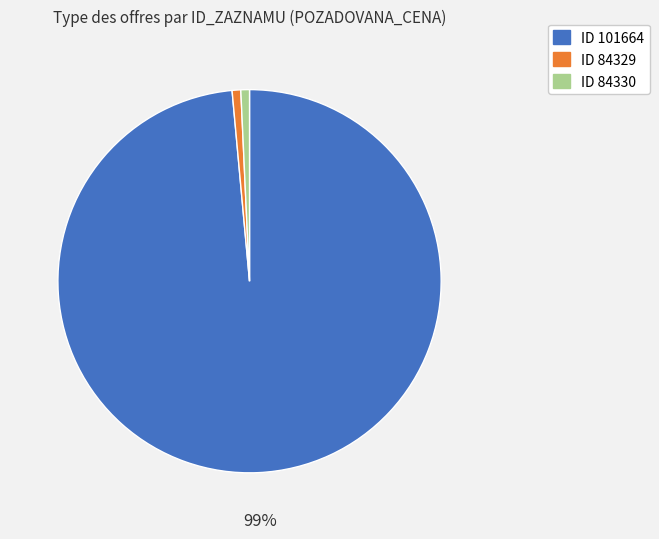

To the nearest percent, what is the average slice percentage?

33%